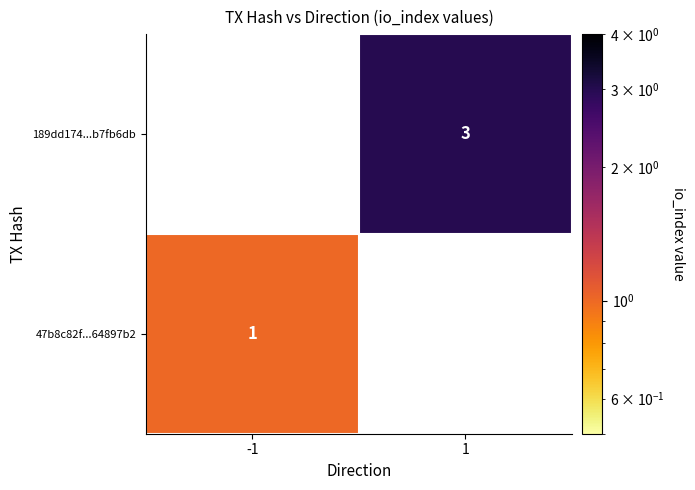

What is the maximum value shown in the chart?

3.0